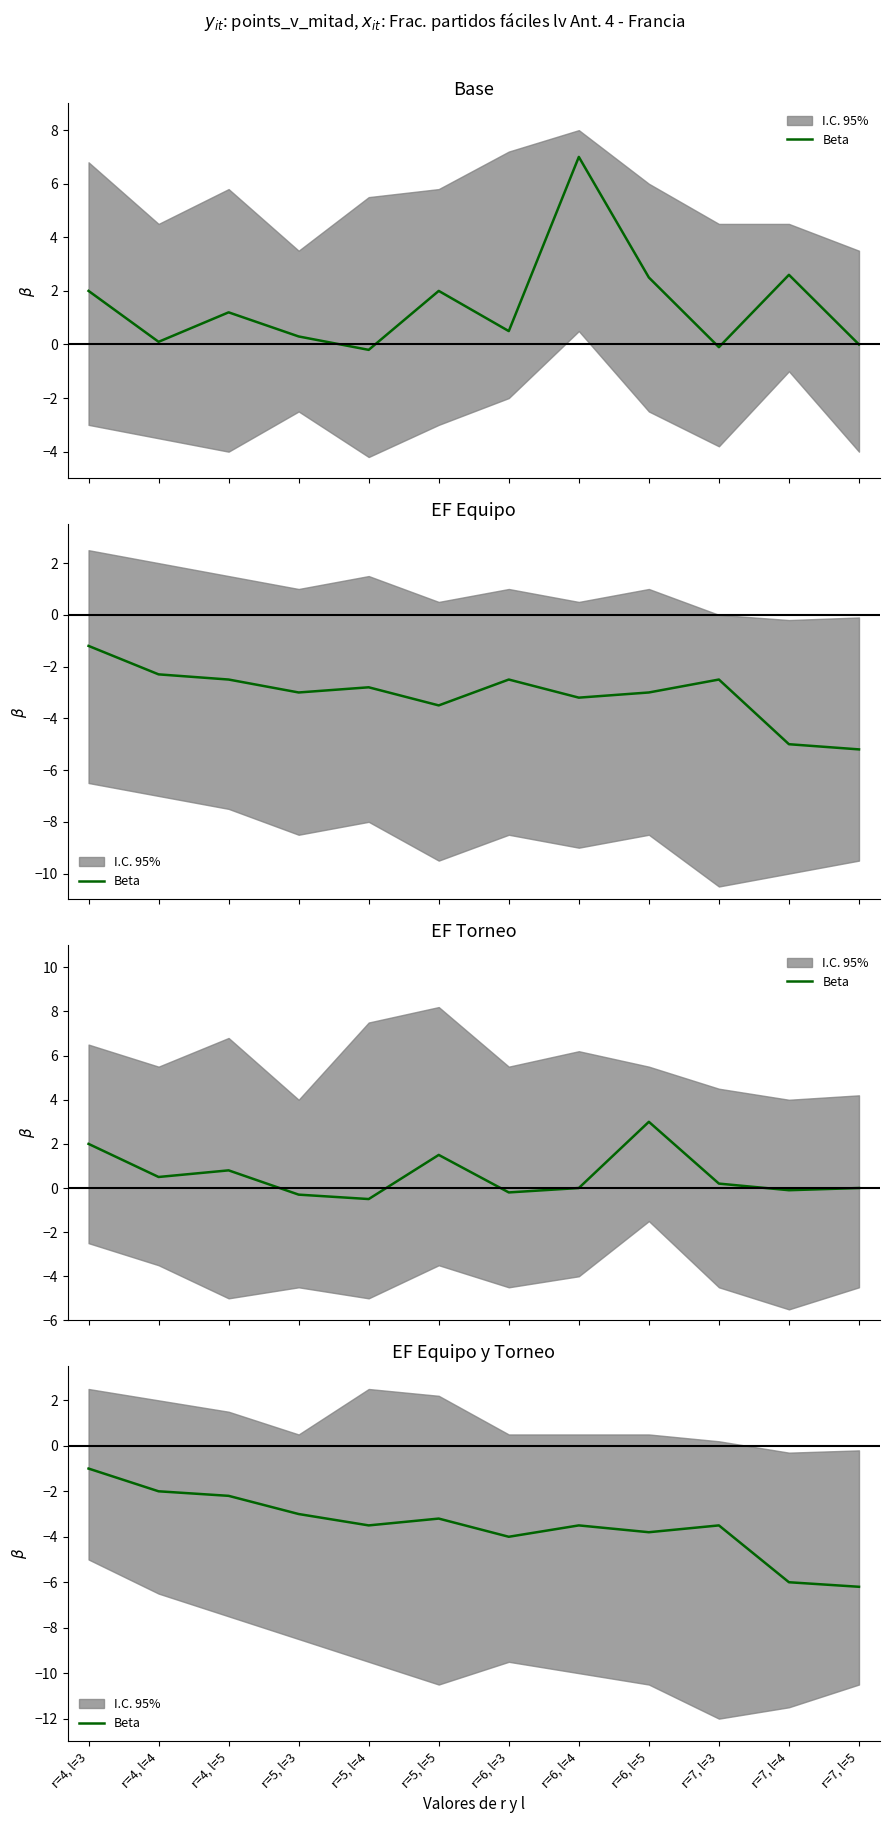

Reading left to right, what are all the values shown in this chart?

-1.0	-2.0	-2.2	-3.0	-3.5	-3.2	-4.0	-3.5	-3.8	-3.5	-6.0	-6.2